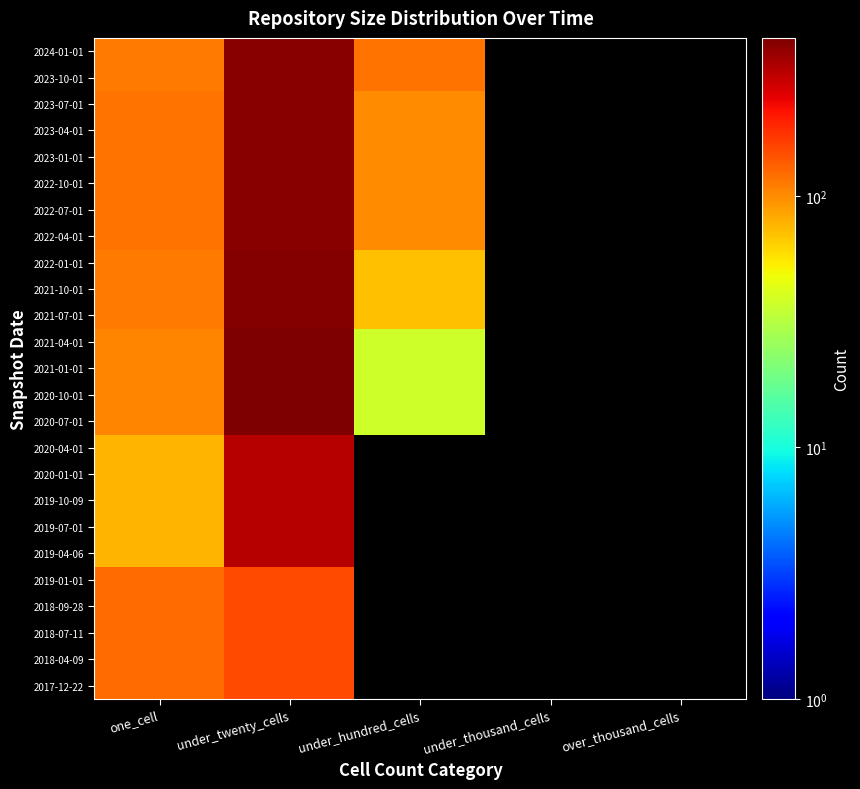

Which label corresponds to the largest value in the chart?

under_twenty_cells